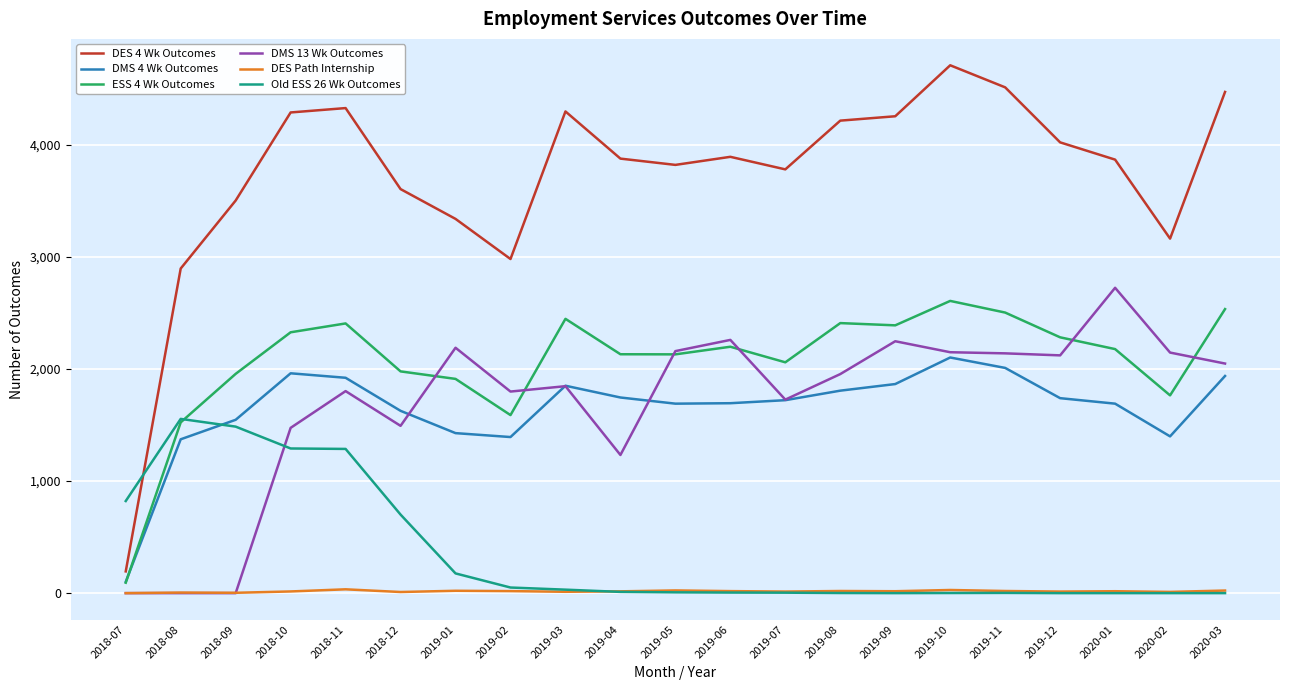

What is the highest value of the Old ESS 26 Wk Outcomes series?

1555